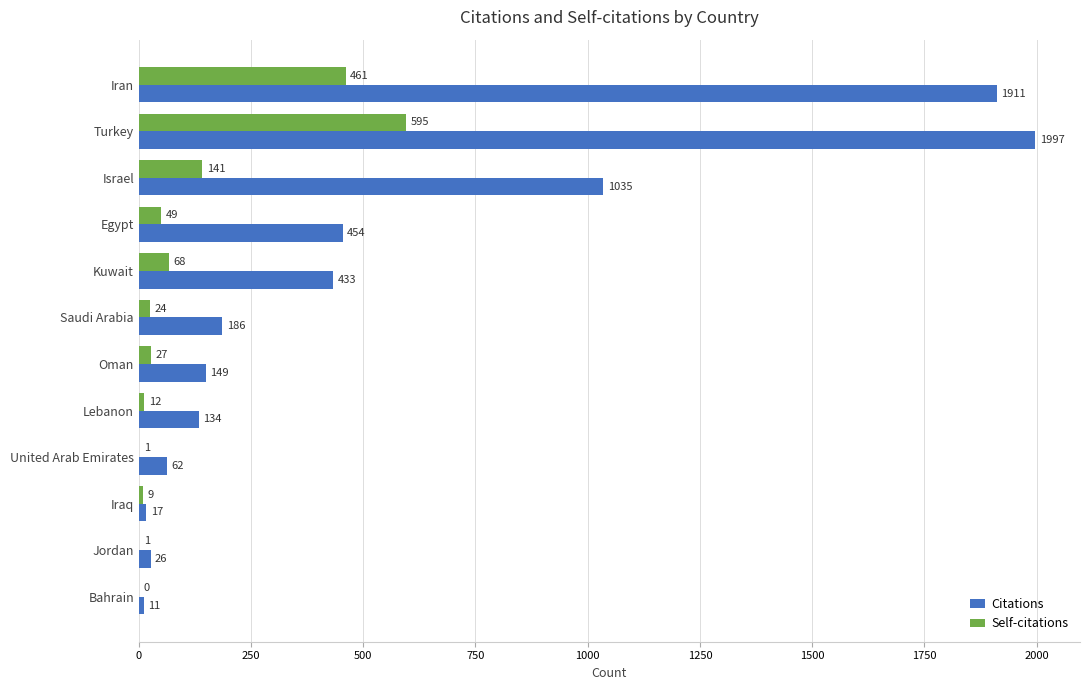

What is the total value across all series at Turkey?

2592